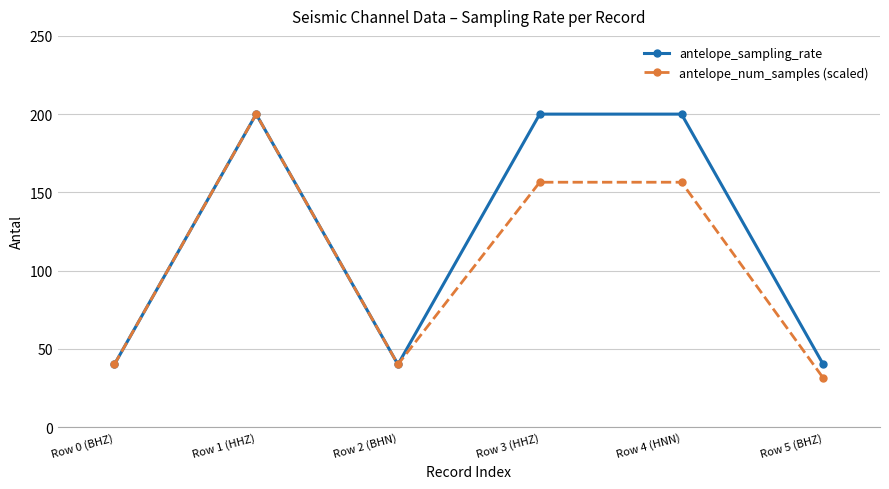

Which series has the widest spread of values?

antelope_num_samples (scaled)